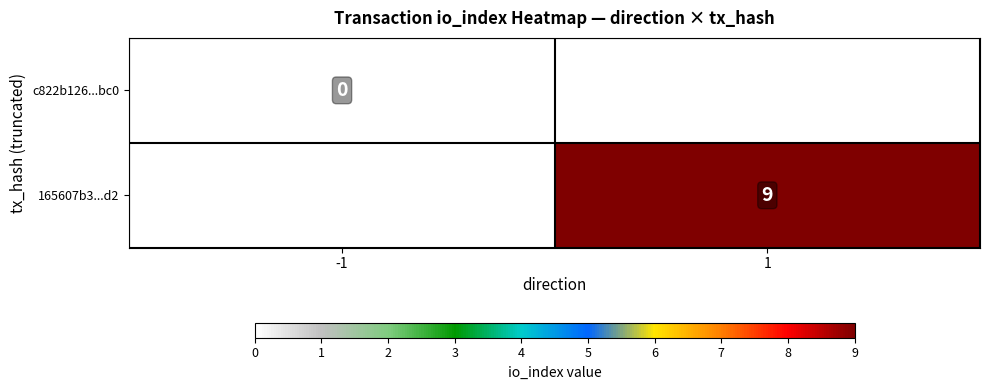

Is it true that 165607b3...d2 equals 9 at 1?

True